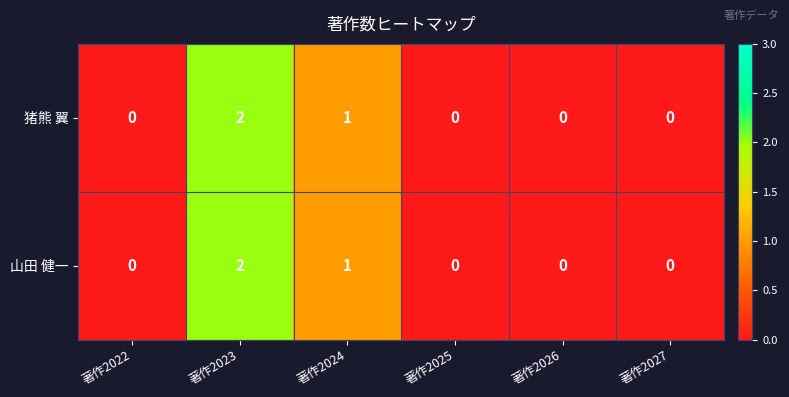

True or false: 猪熊 翼 has a value of 0 at 著作2025.

True